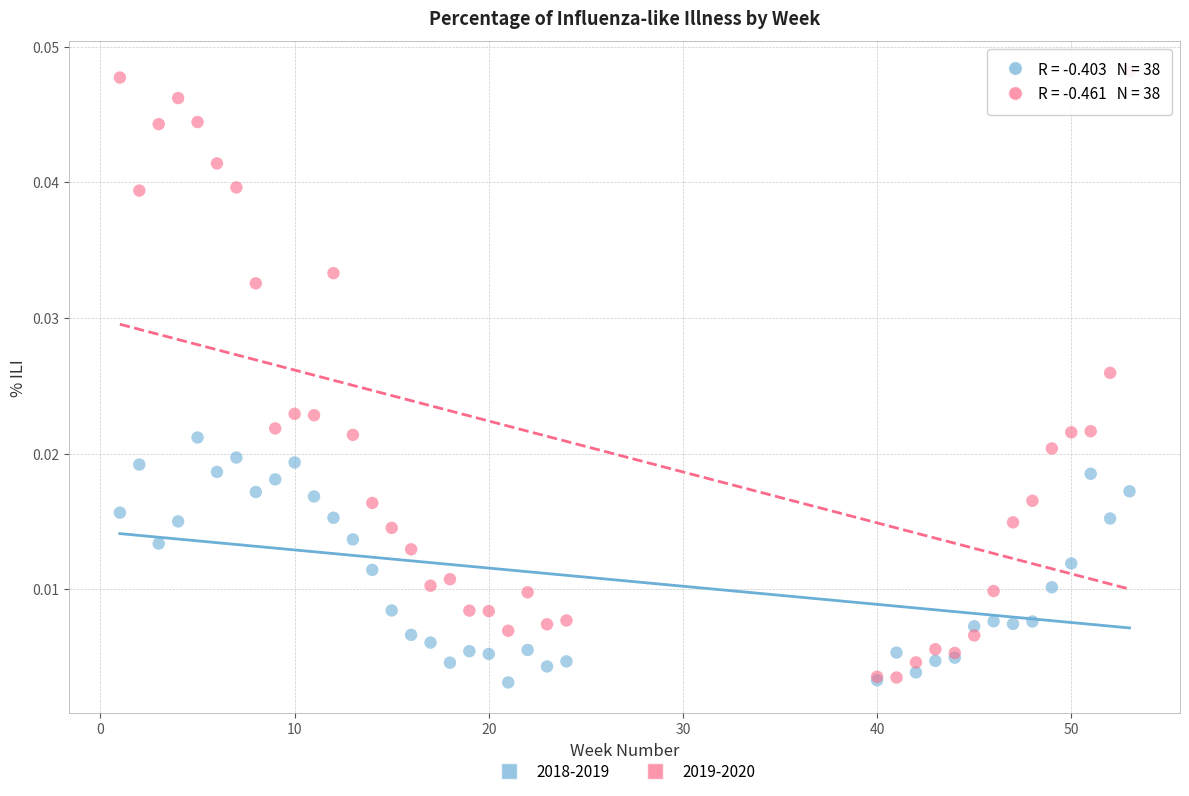

Which series contains the highest Y value?

2019-2020